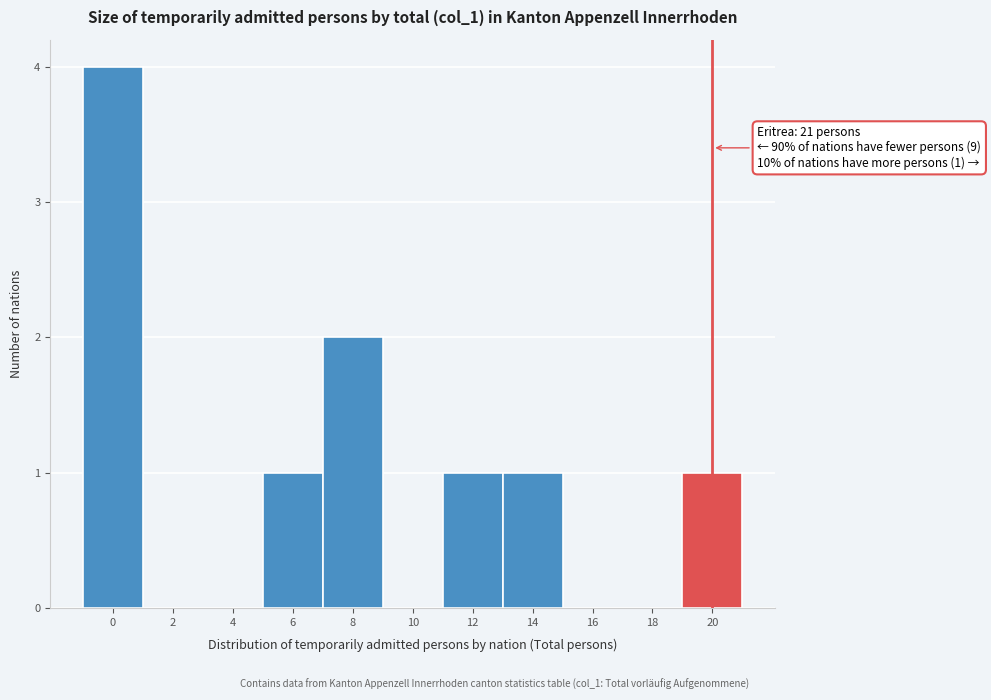

Reading left to right, what are all the values shown in this chart?

0=4	2=0	4=0	6=1	8=2	10=0	12=1	14=1	16=0	18=0	20=1